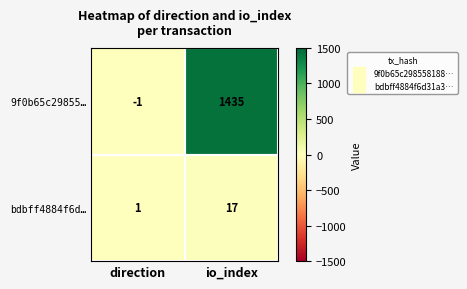

List the series in order of their overall mean, lowest first.

bdbff4884f6d…, 9f0b65c29855…